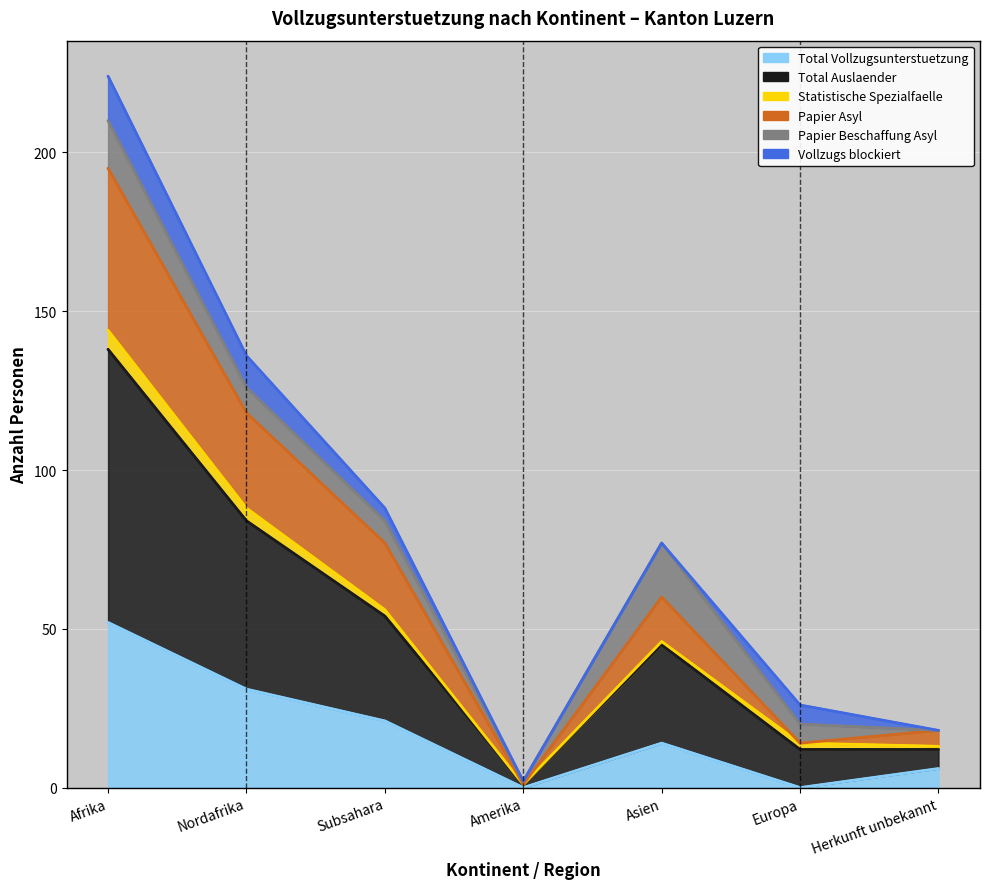

What is the label of the 5th point from the right?

Subsahara